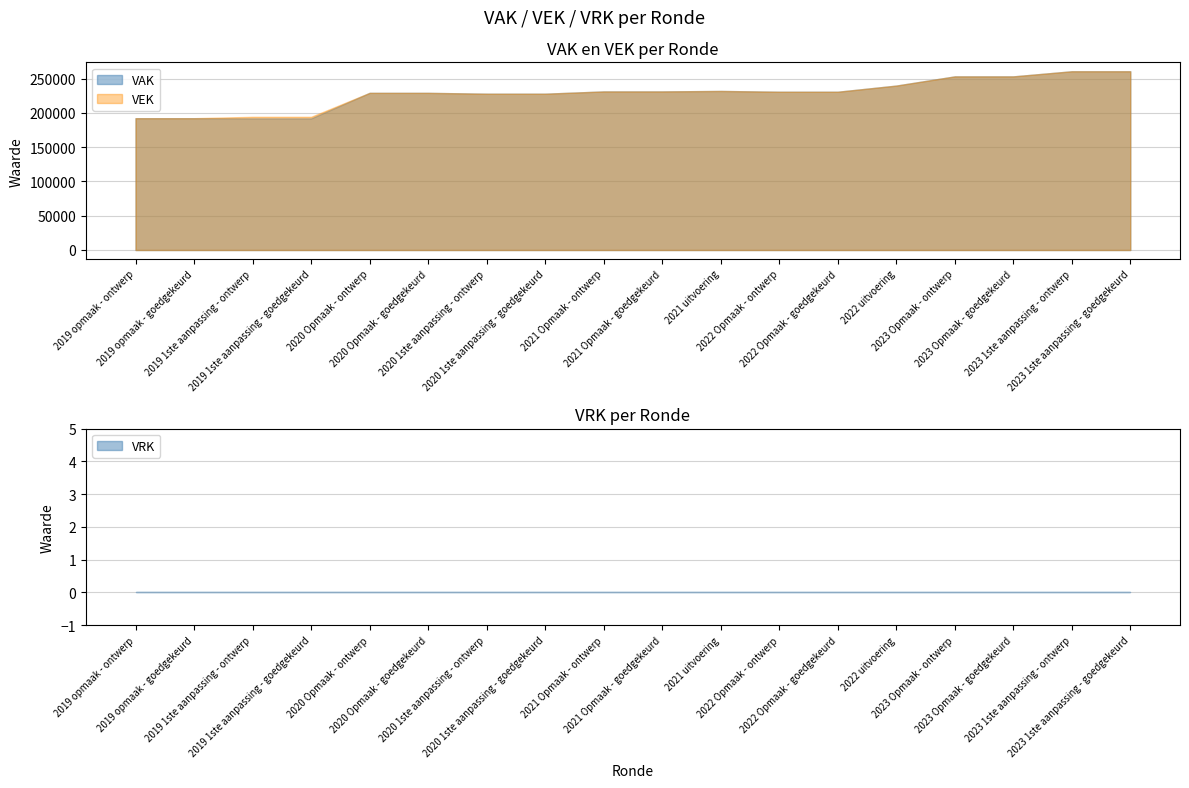

What is the total value across all series at 2020 Opmaak - ontwerp?

229154